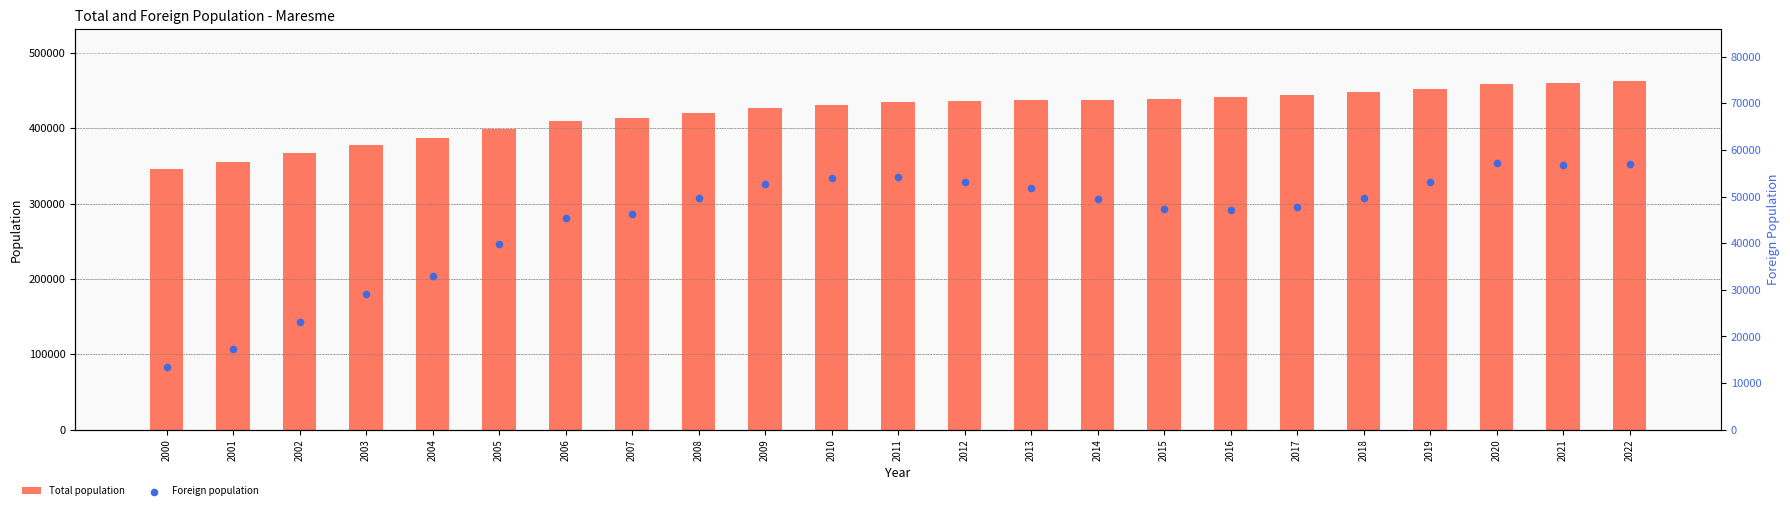

Which series contains the highest Y value?

Total population